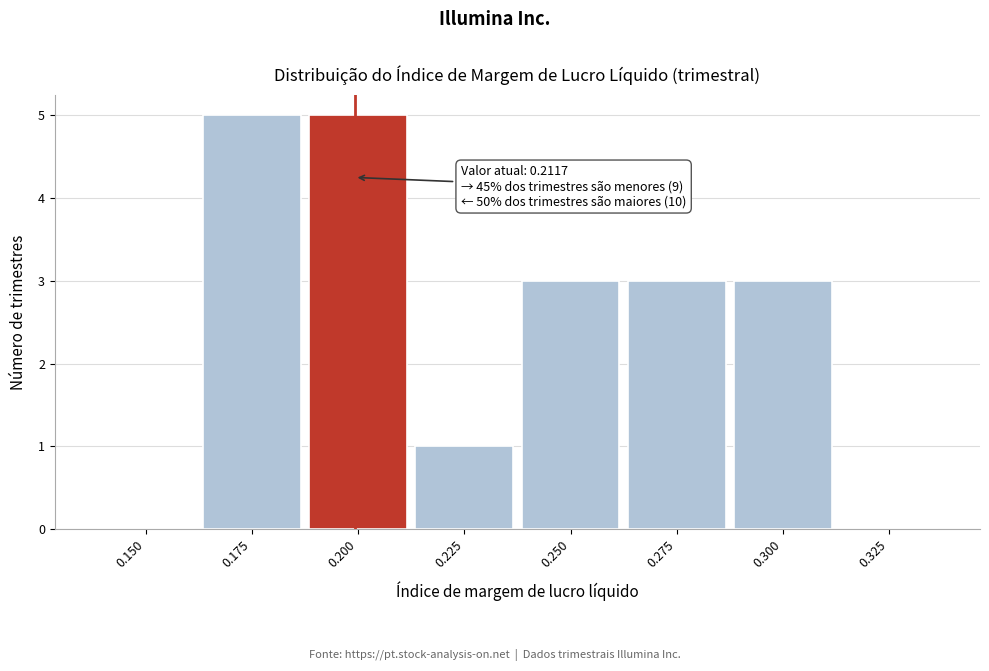

Reading left to right, transcribe all the data shown in this chart.

0.150=0	0.175=5	0.200=5	0.225=1	0.250=3	0.275=3	0.300=3	0.325=0